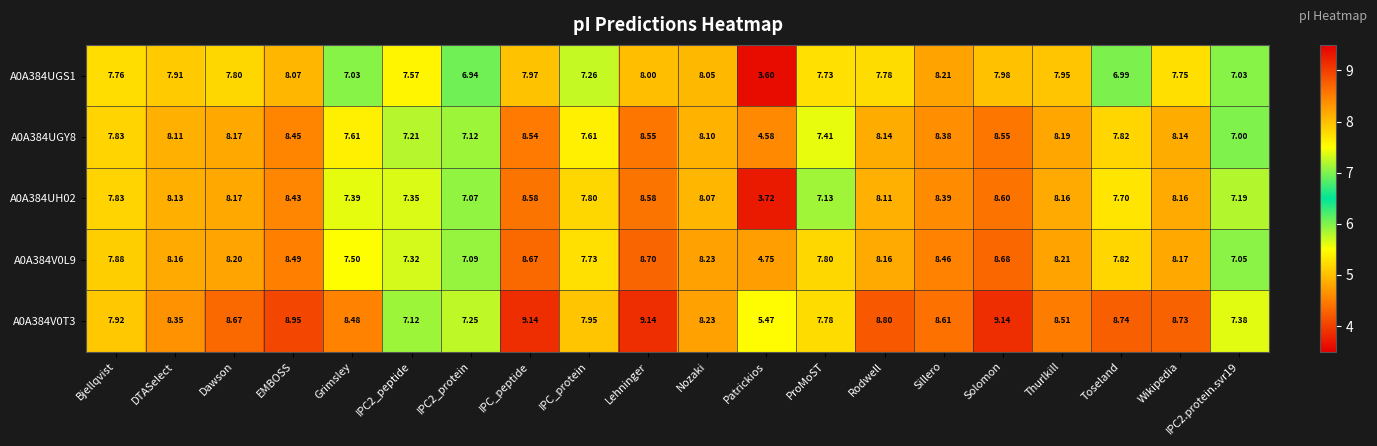

At which category is the sum across all series the highest?

Lehninger